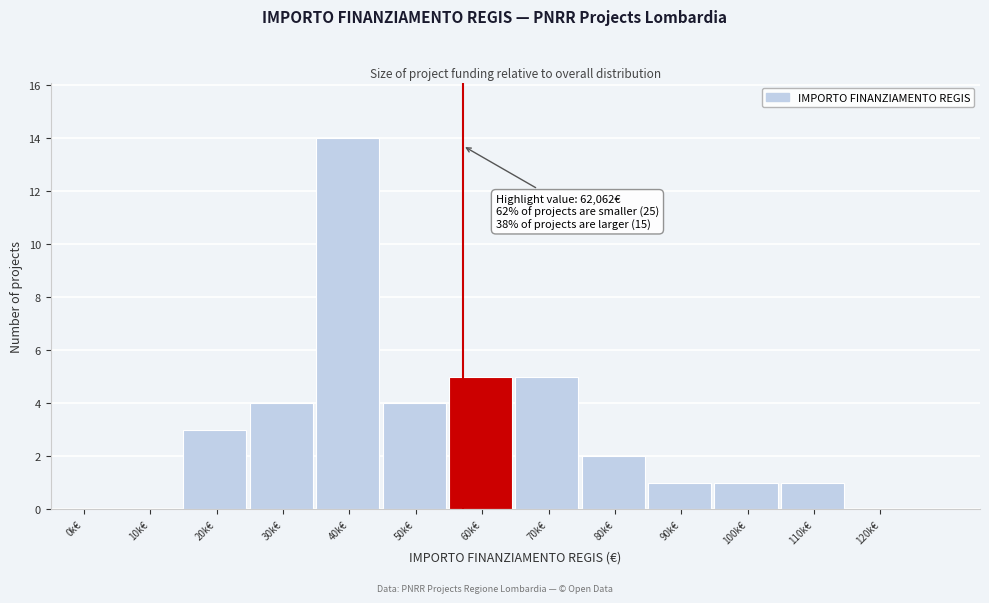

Reading right to left, extract all data points from this chart.

120k€=0	110k€=1	100k€=1	90k€=1	80k€=2	70k€=5	60k€=5	50k€=4	40k€=14	30k€=4	20k€=3	10k€=0	0k€=0